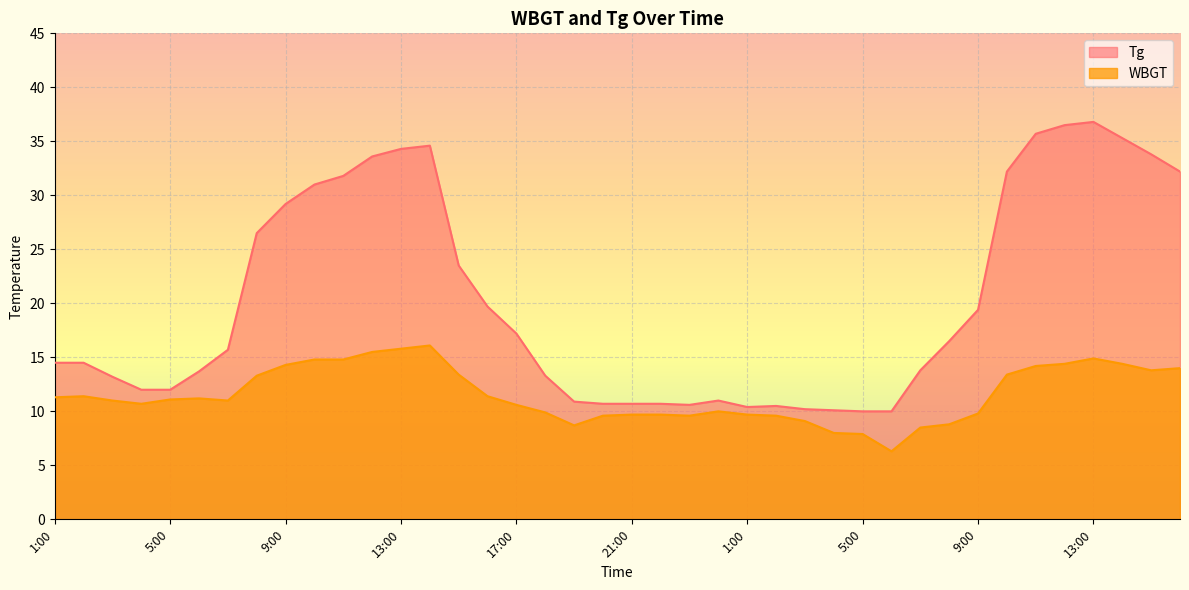

How many interior local peaks does the WBGT series have?

5